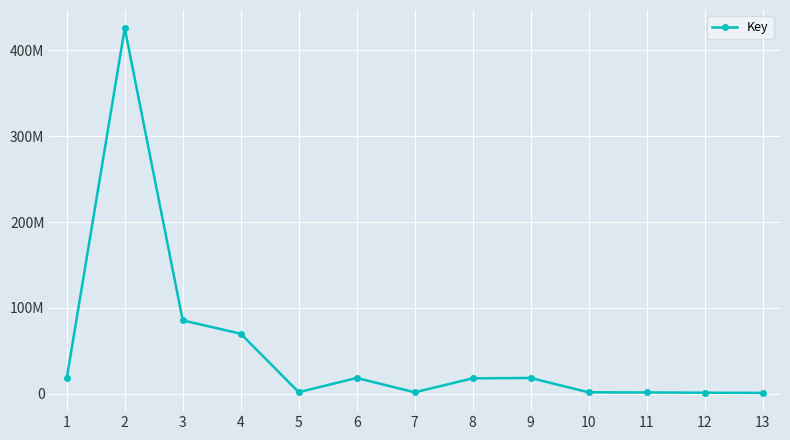

Does the chart have visible grid lines?

Yes